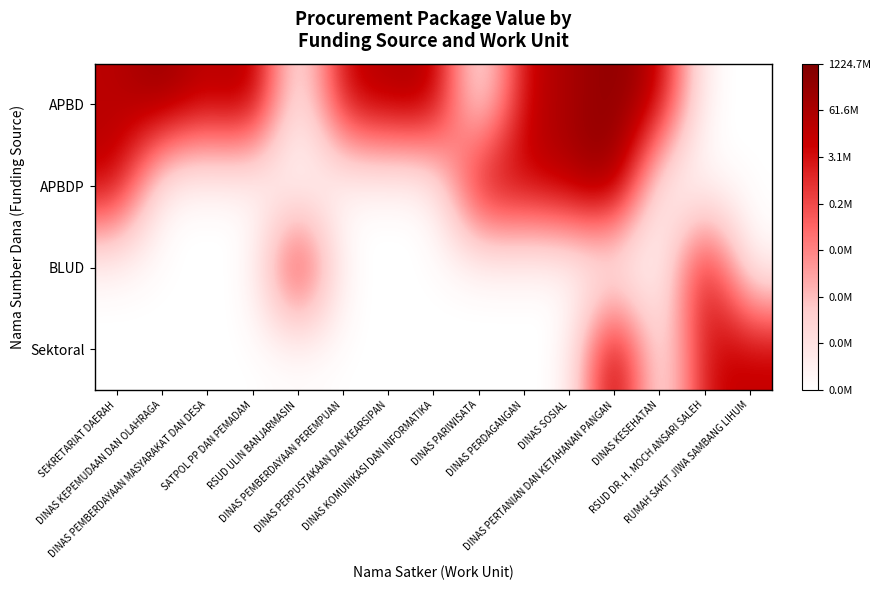

Count the number of categories in the chart.

15